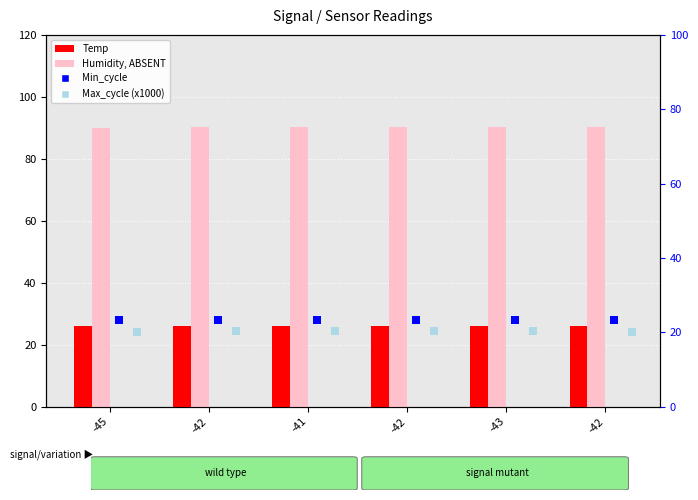

Is the value of Humidity (ABSENT) at -41 greater than the value of Max_cycle (x1000) at -43?

Yes